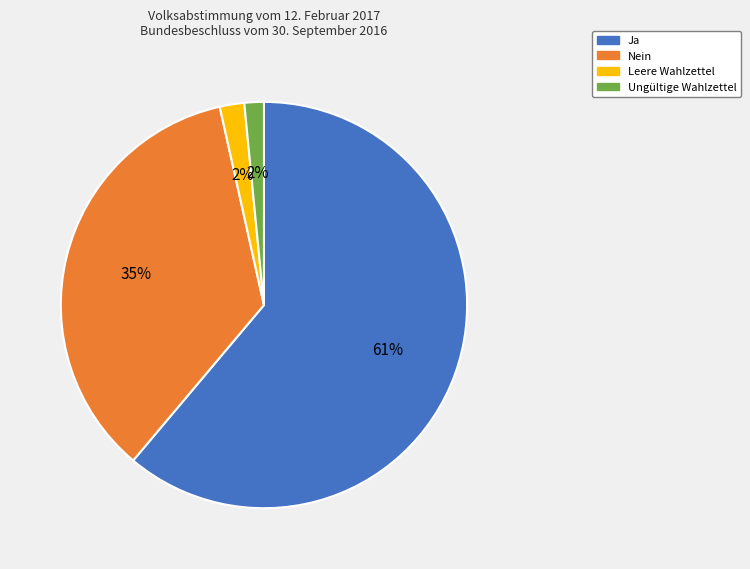

How many slices are in this pie chart?

4